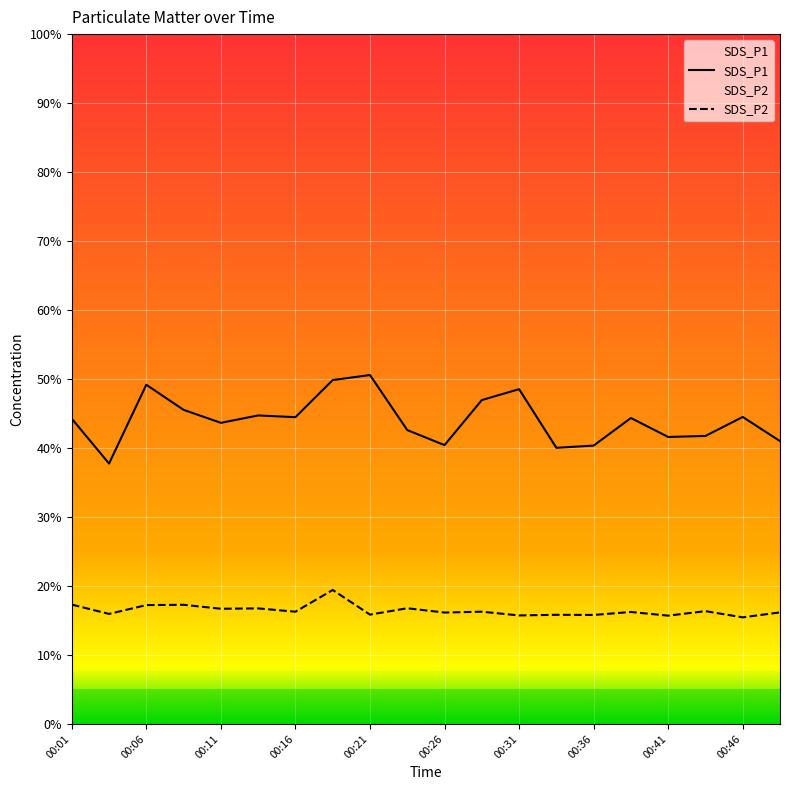

What value does the SDS_P1 series have at 15?

44.4